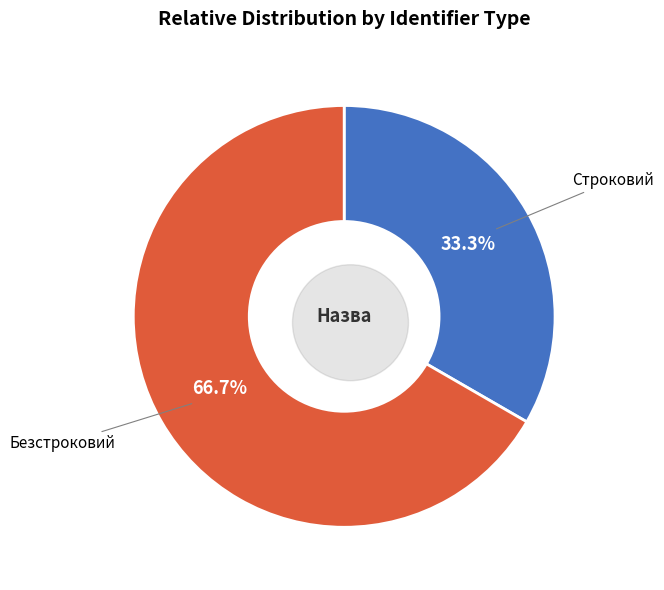

Rank the categories by value from highest to lowest.

Безстроковий, Строковий